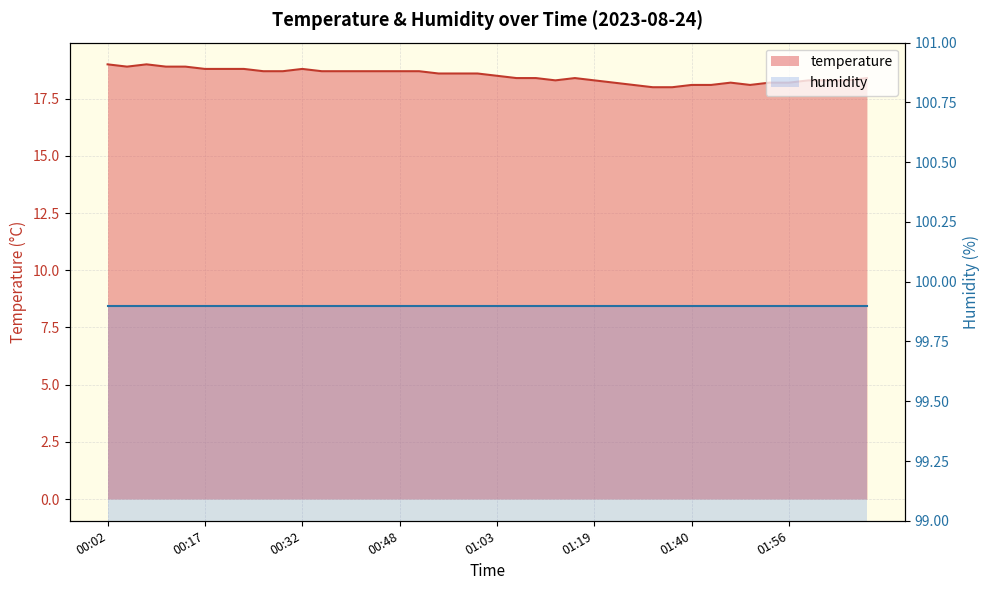

Reading right to left, extract all data points from this chart.

18.4	18.3	18.3	18.3	18.2	18.2	18.1	18.2	18.1	18.1	18.0	18.0	18.1	18.2	18.3	18.4	18.3	18.4	18.4	18.5	18.6	18.6	18.6	18.7	18.7	18.7	18.7	18.7	18.7	18.8	18.7	18.7	18.8	18.8	18.8	18.9	18.9	19.0	18.9	19.0